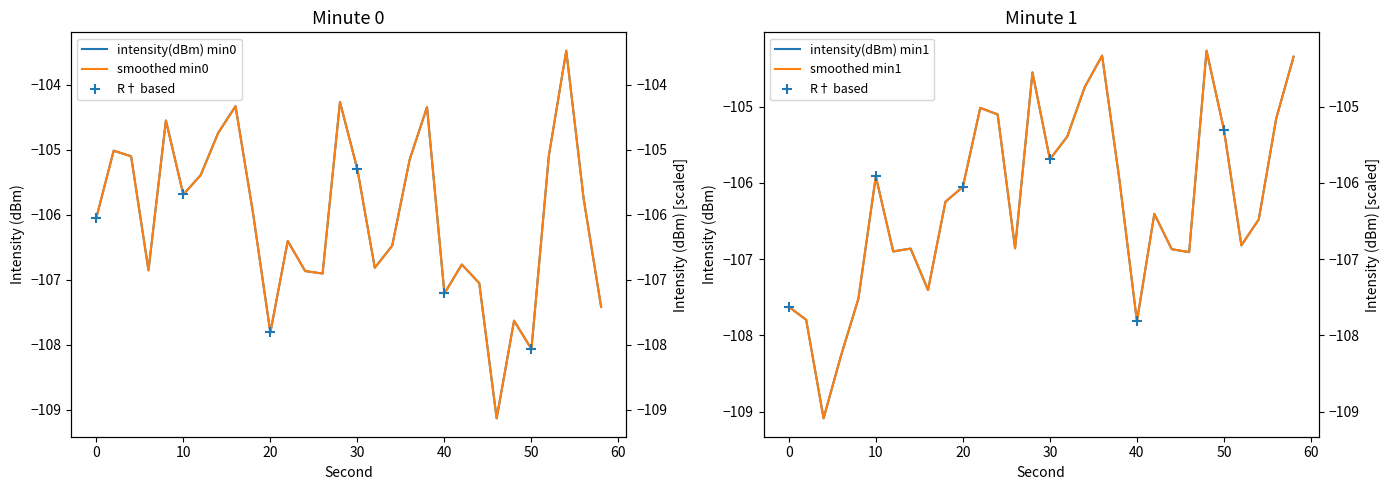

What is the lowest value of the intensity(dBm) min0 series?

-109.1